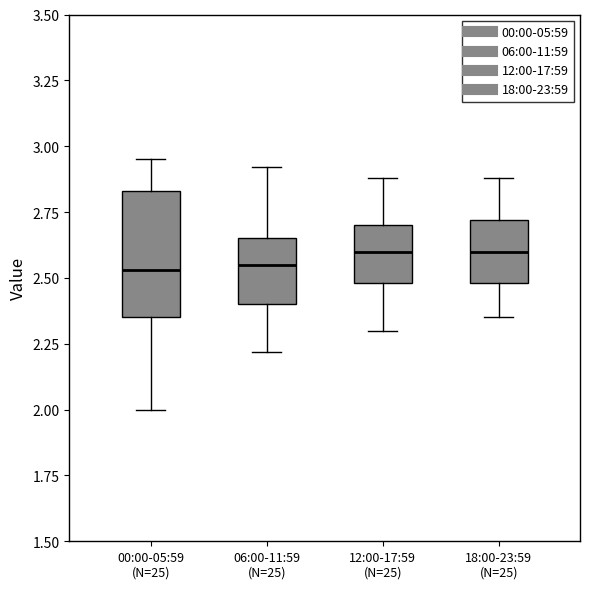

Which box is the tallest, from its lower edge to its upper edge?

00:00-05:59 (N=25)